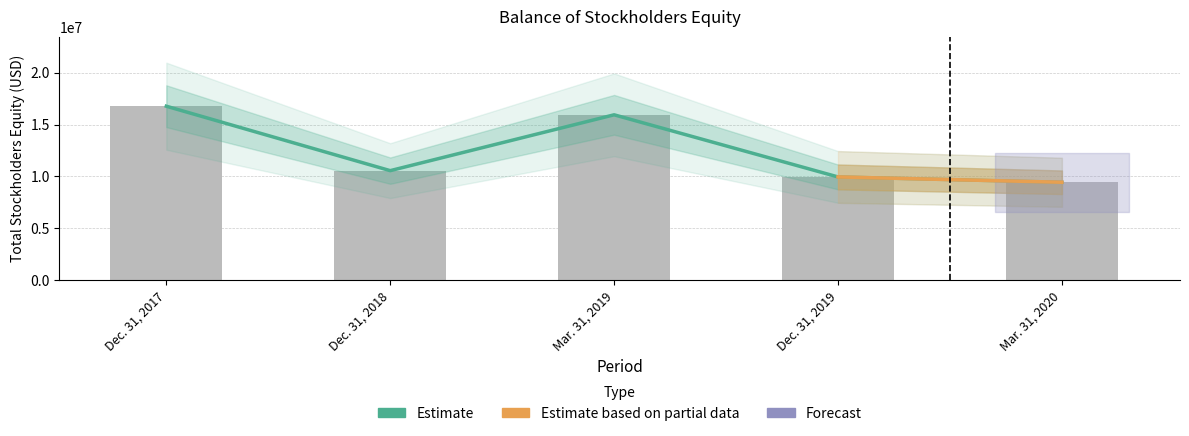

Rank the categories by value from lowest to highest.

Mar. 31, 2020, Dec. 31, 2019, Dec. 31, 2018, Mar. 31, 2019, Dec. 31, 2017